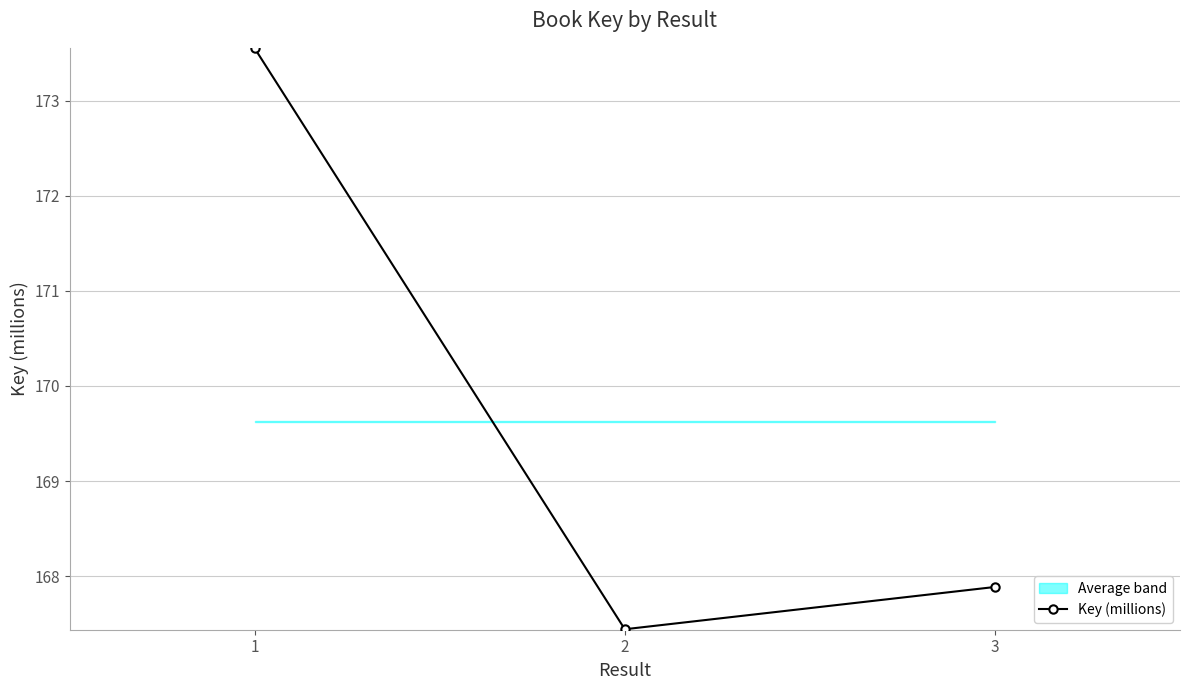

Rank the categories by value from lowest to highest.

2, 3, 1